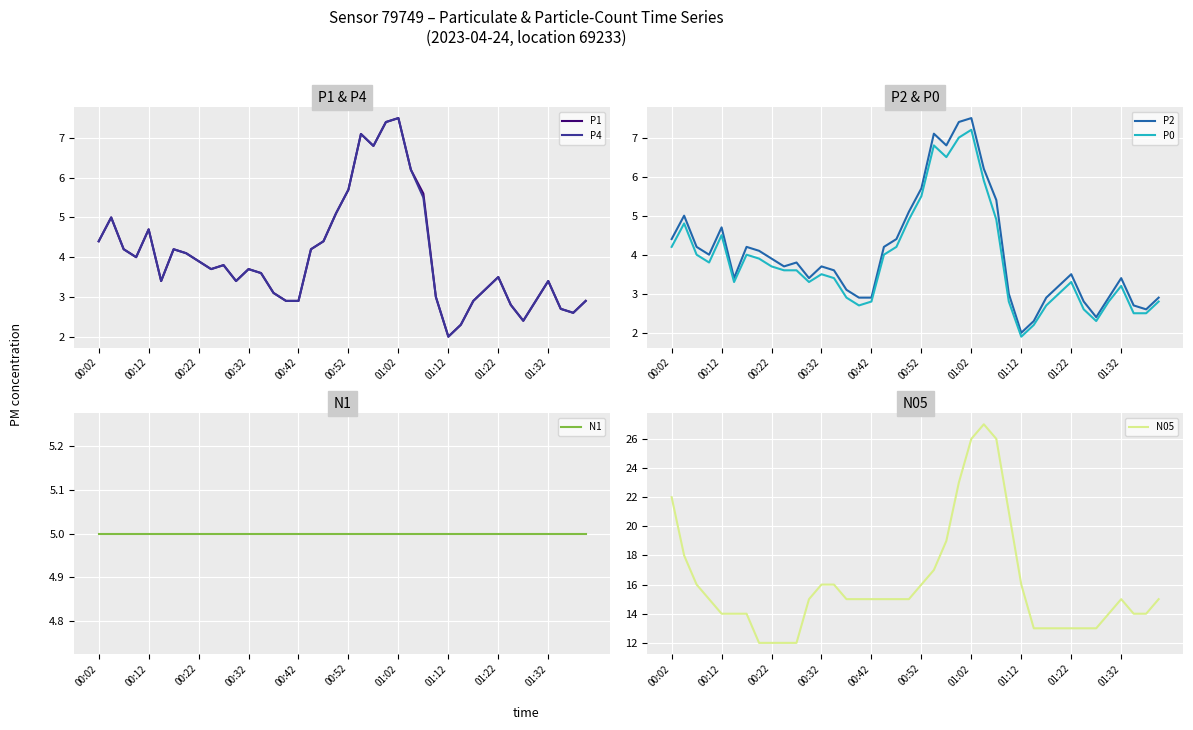

At which label does P4 reach its minimum?

01:12